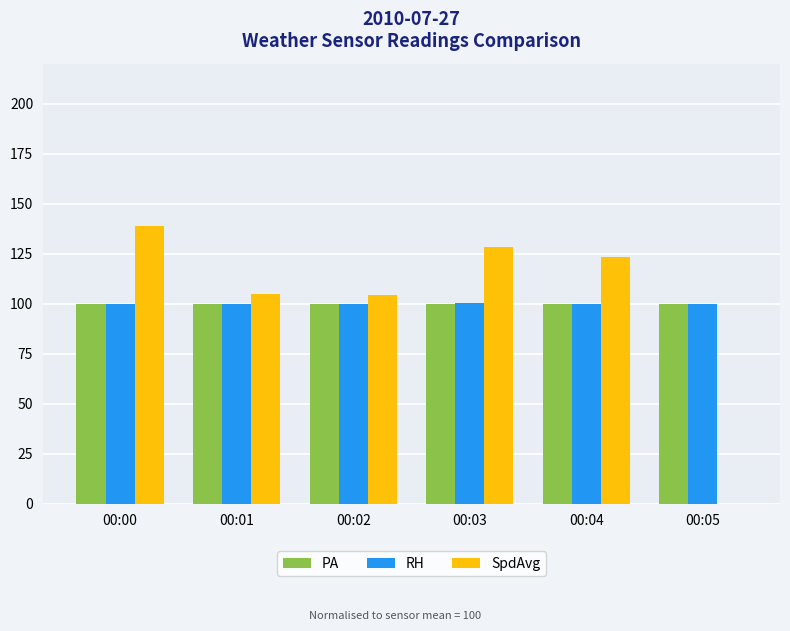

Does the chart contain stacked bars?

No